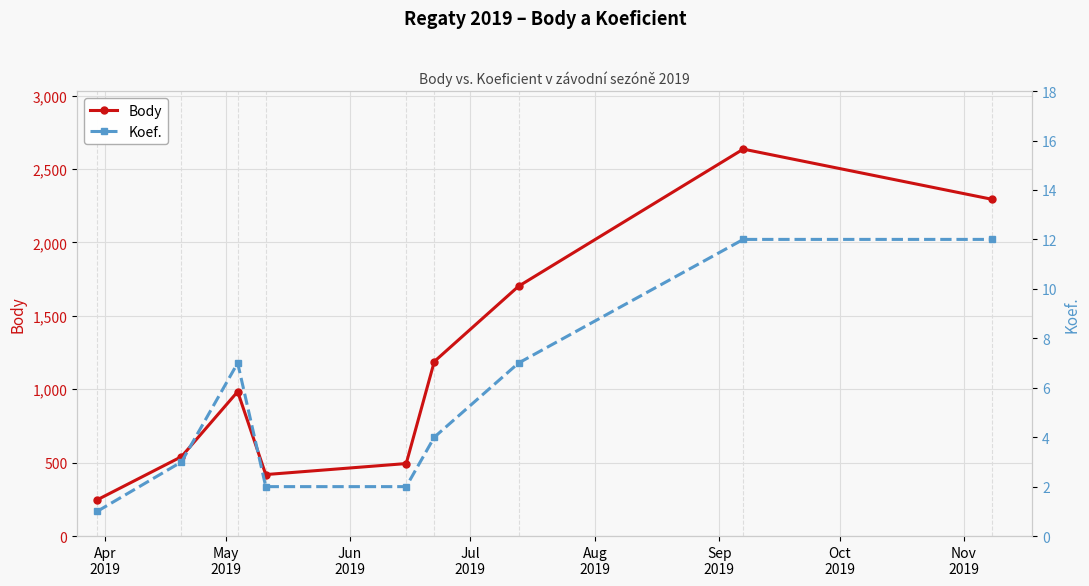

True or false: Body has more than 2 interior local peaks.

False